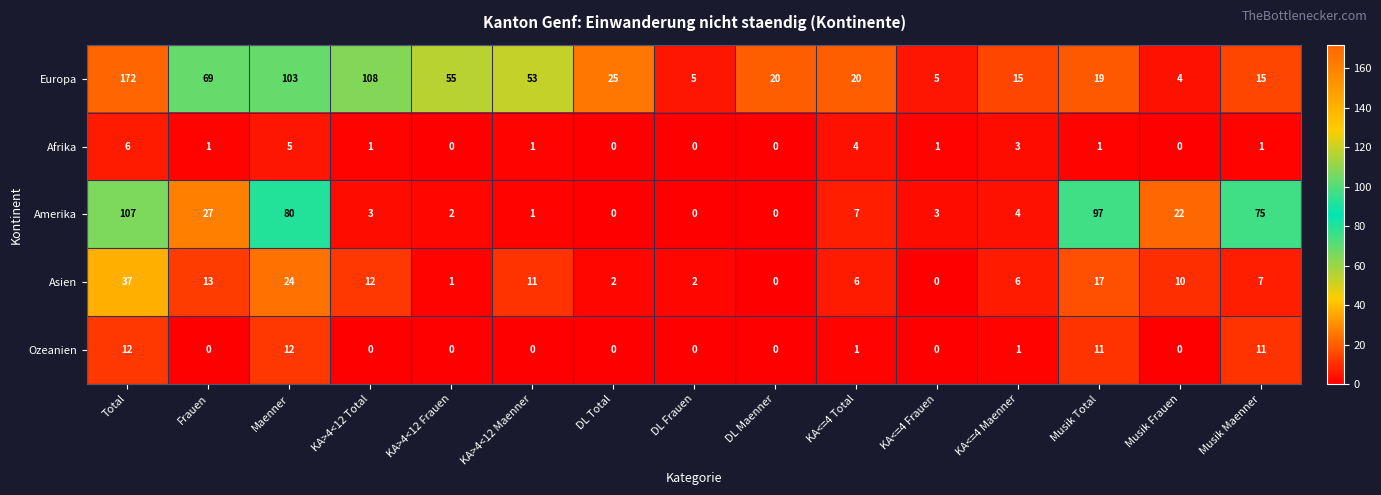

At which label does Amerika first exceed 4?

Total